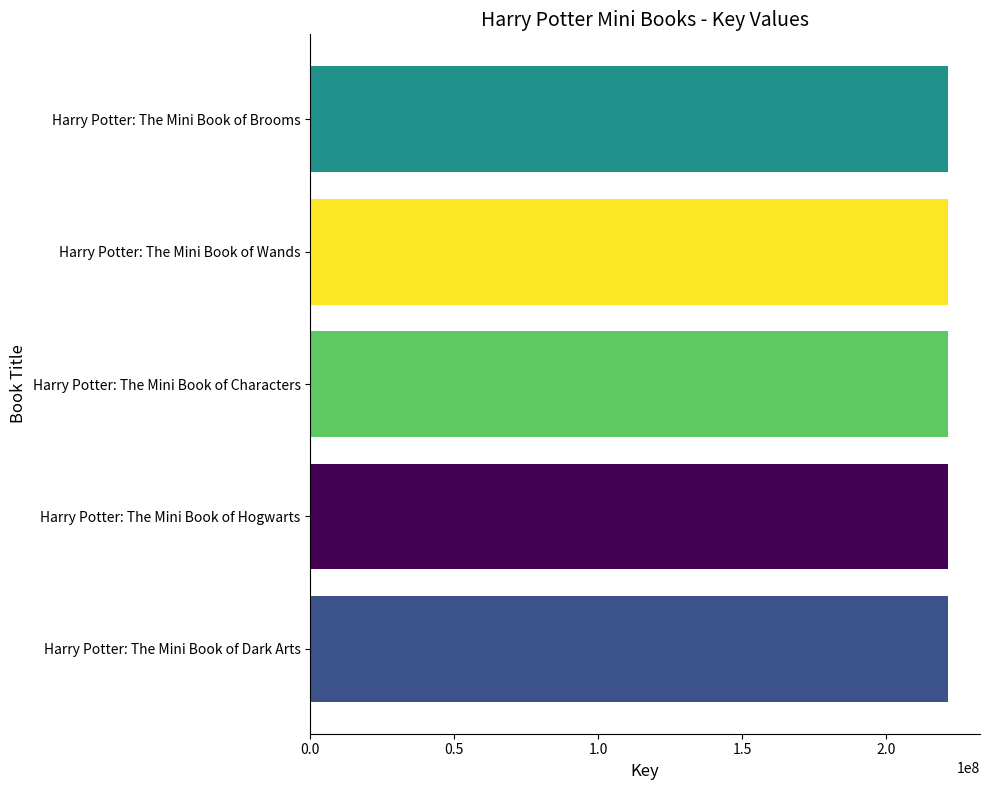

Count the values in the range 221439670 to 221442407.

3